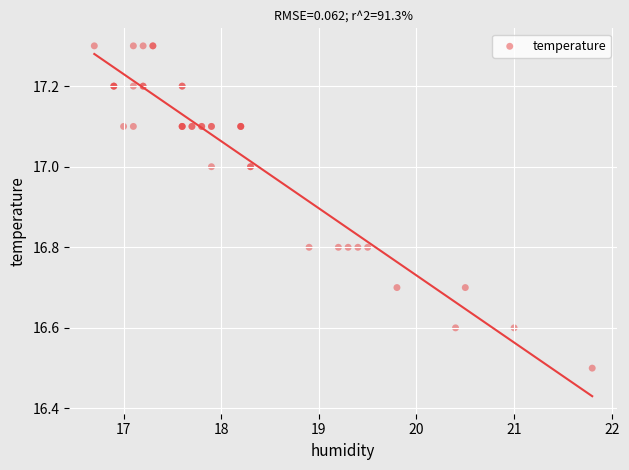

What Y value in the scatter plot is closest to 16?

16.5